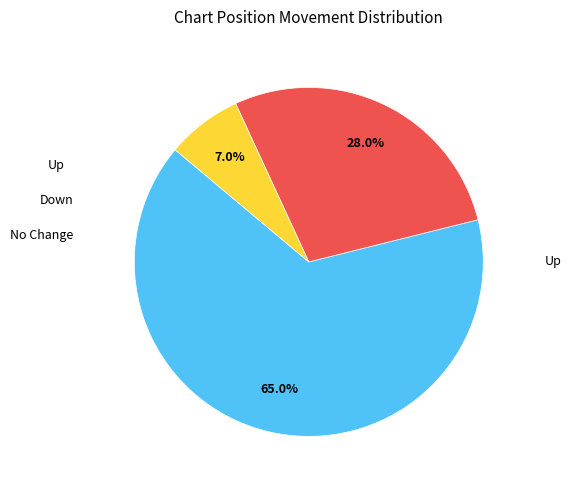

Does any single category account for the majority?

Yes